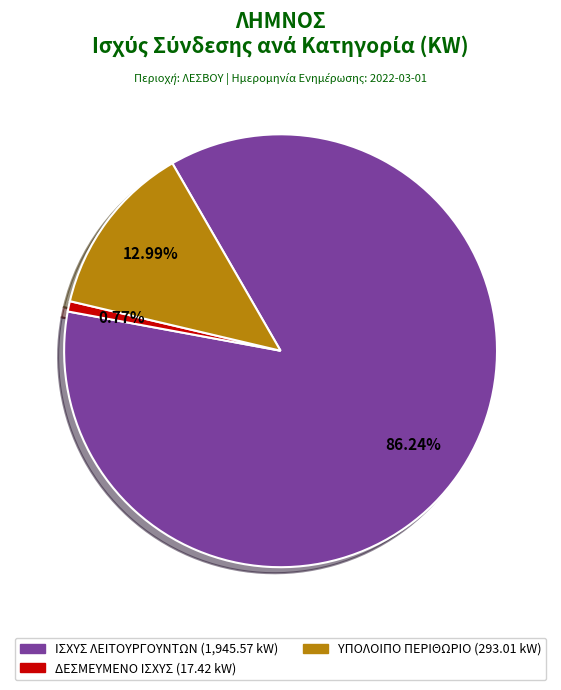

Is the sum of ΥΠΟΛΟΙΠΟ ΠΕΡΙΘΩΡΙΟ (293.01 kW) and ΙΣΧΥΣ ΛΕΙΤΟΥΡΓΟΥΝΤΩΝ (1,945.57 kW) greater than half?

Yes